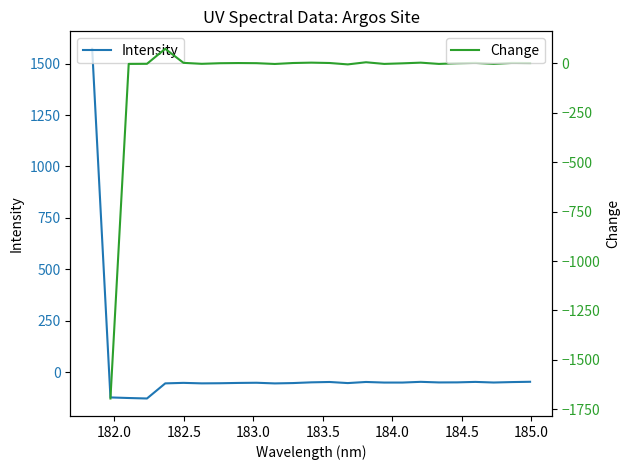

What is the maximum value for Intensity?

1572.0